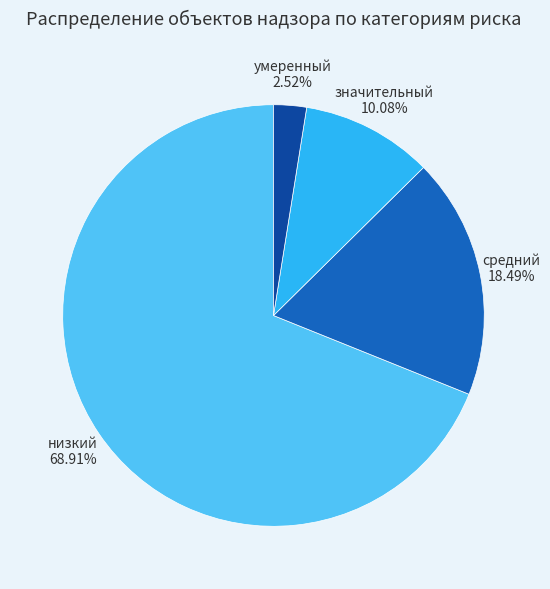

How much of the chart is everything except умеренный?

97.5%